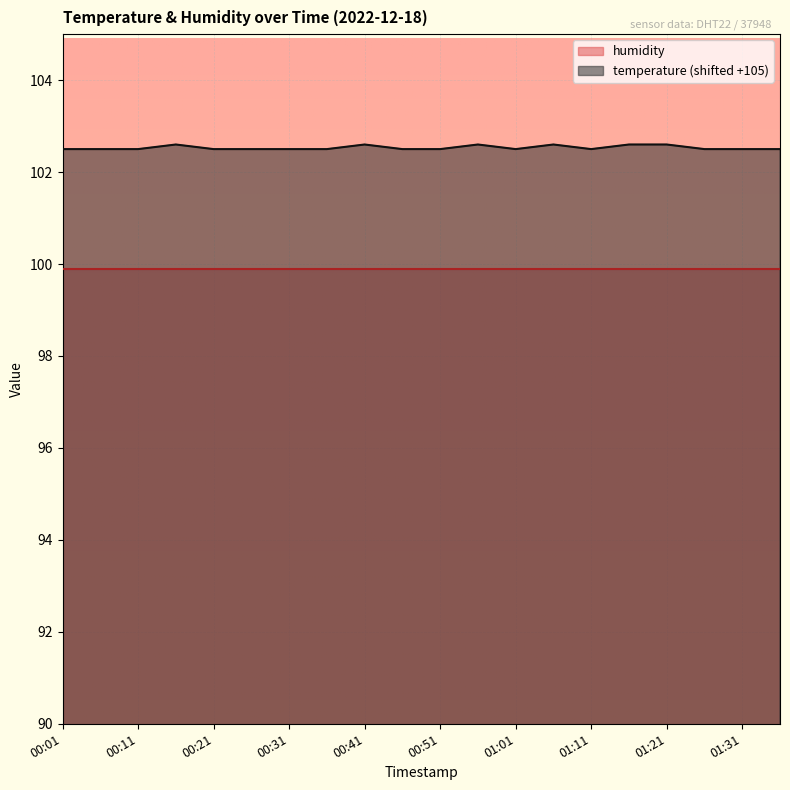

Count the values in the range 102 to 103.

20